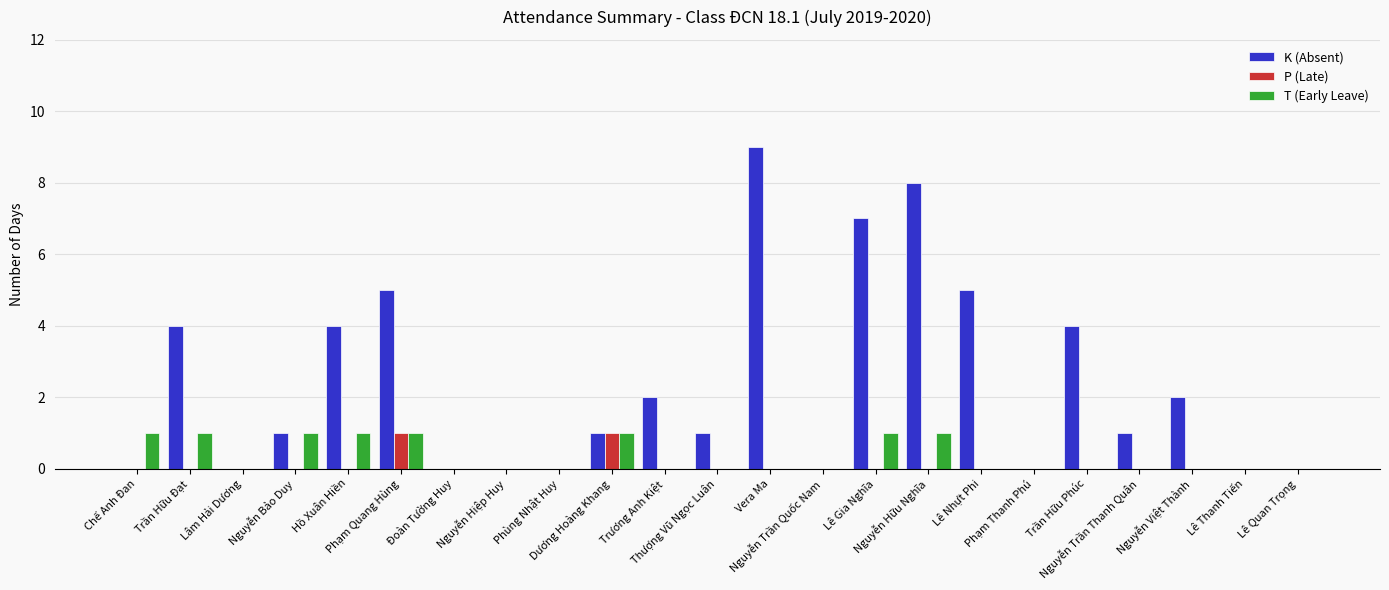

Which series has the largest total across all categories?

K (Absent)